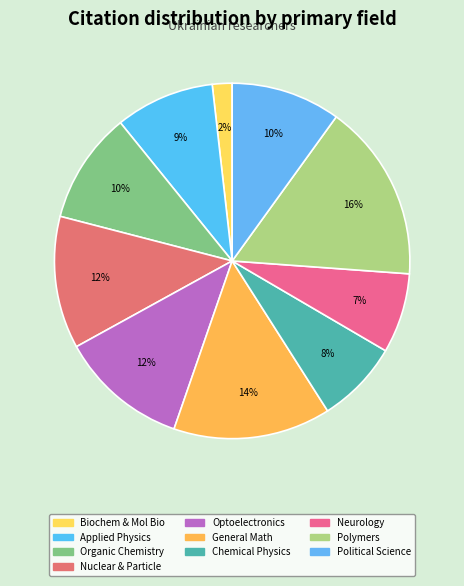

The Polymers slice represents 31% of the pie. True or false?

False